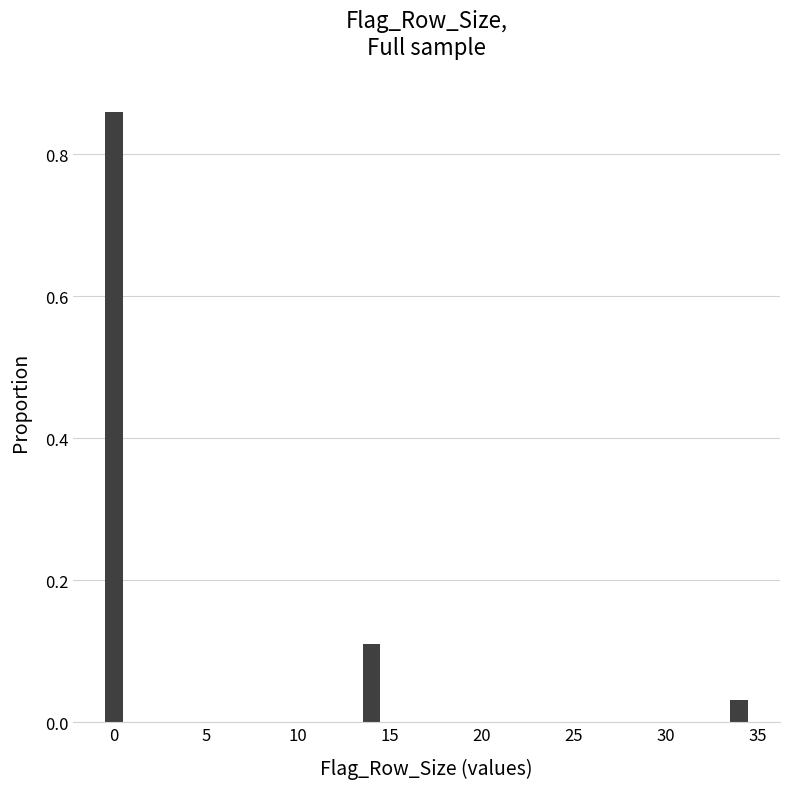

Read against the x-axis, roughly where is the centre of the tallest bar?

0.0